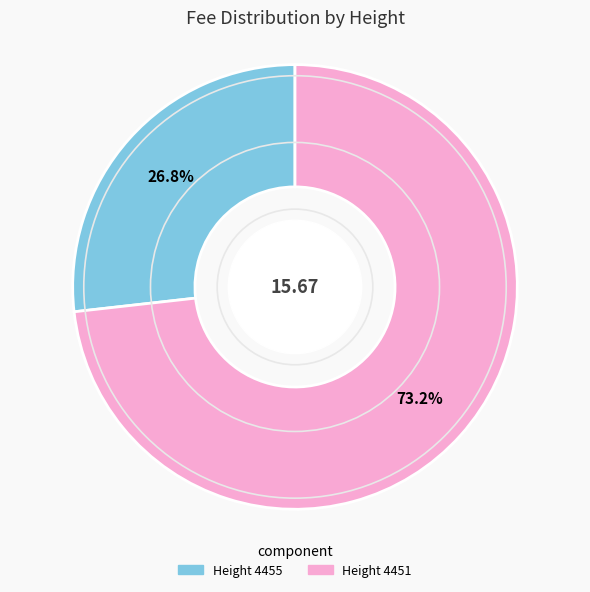

Is there any slice that represents more than half of the pie?

Yes